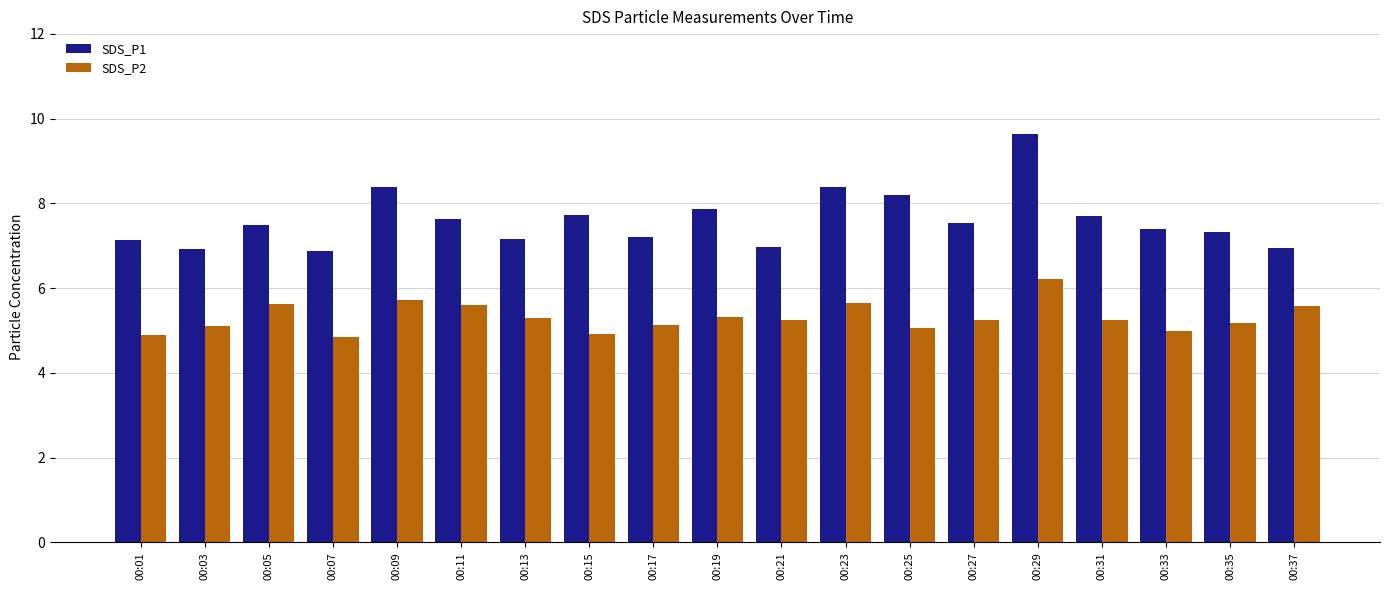

Which series changed the most between 00:11 and 00:35?

SDS_P2